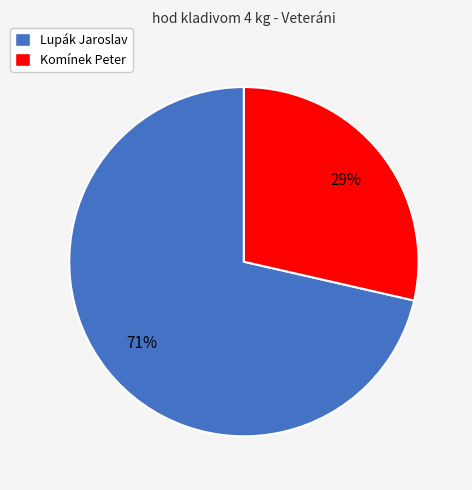

Which slice is the smallest?

Komínek Peter